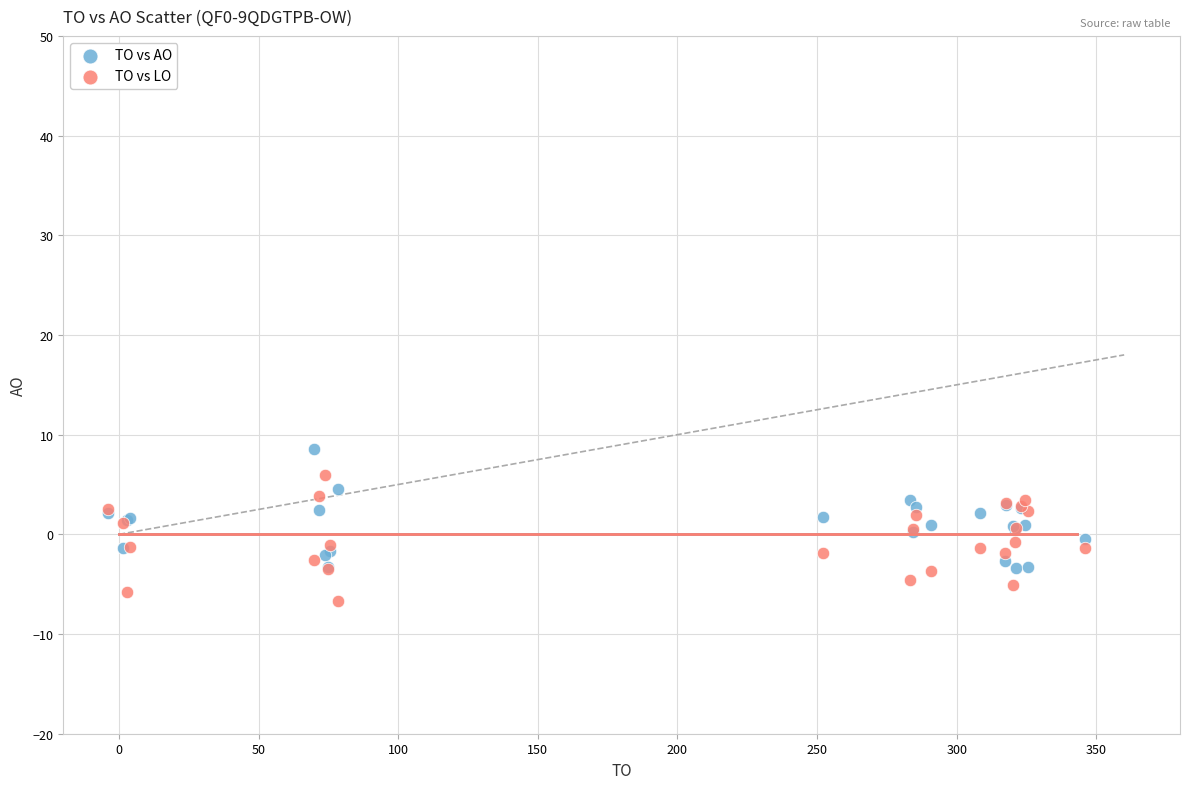

Which series contains the highest Y value?

TO vs AO